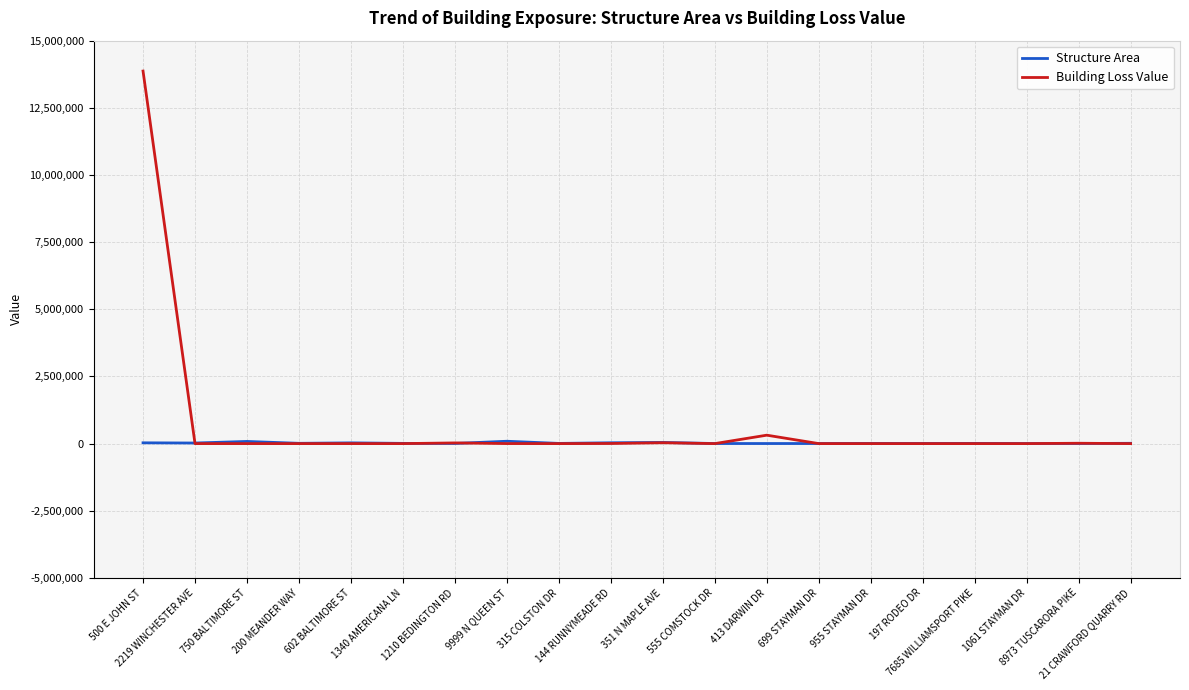

Which series has the widest spread of values?

Building Loss Value